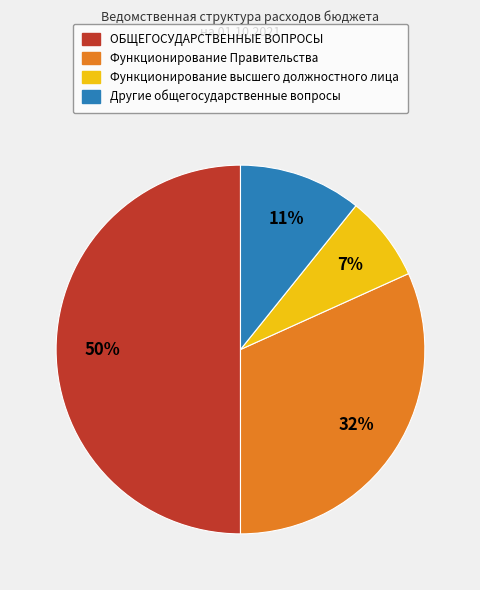

To the nearest percent, what is the average slice percentage?

25%